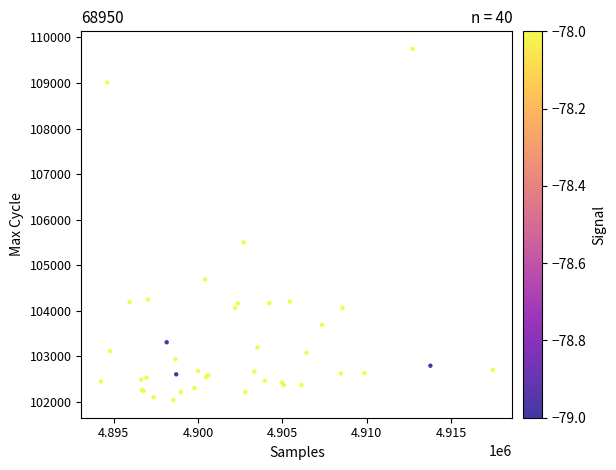

What Y value in the scatter plot is closest to 105893?

105504